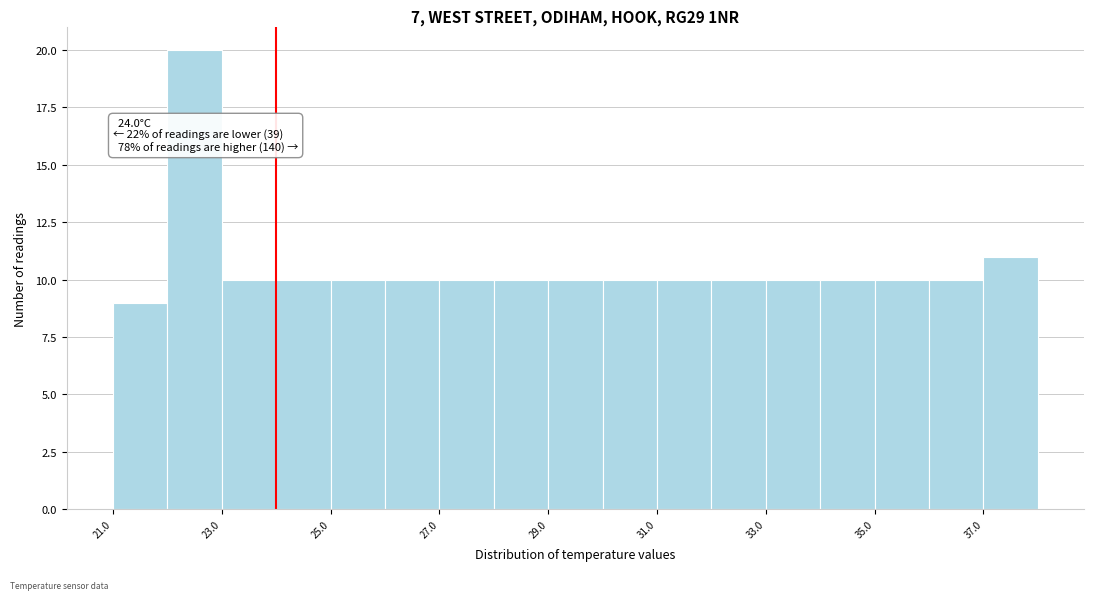

Over which range of the x-axis is the bar tallest?

22 to 23